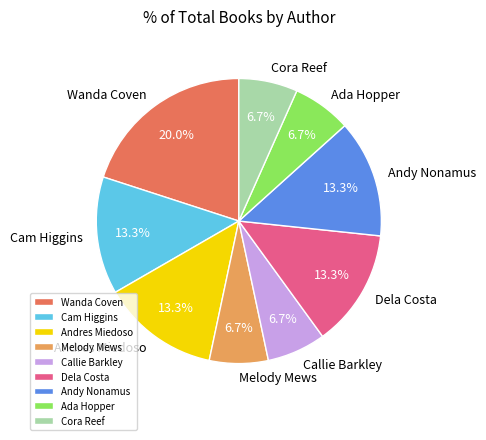

Is there any slice that represents more than half of the pie?

No